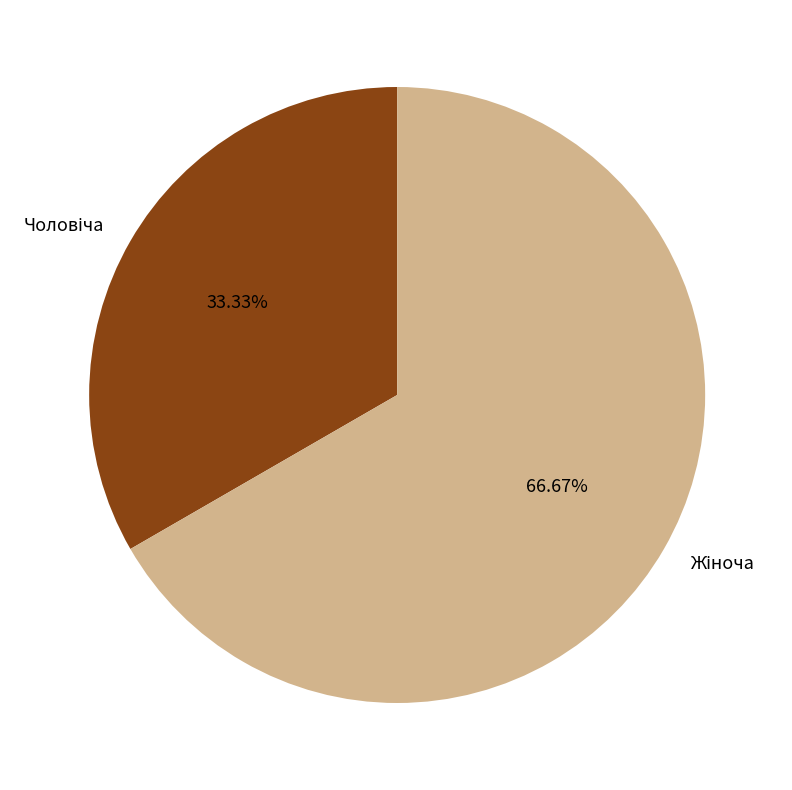

Is there a majority slice in this chart?

Yes